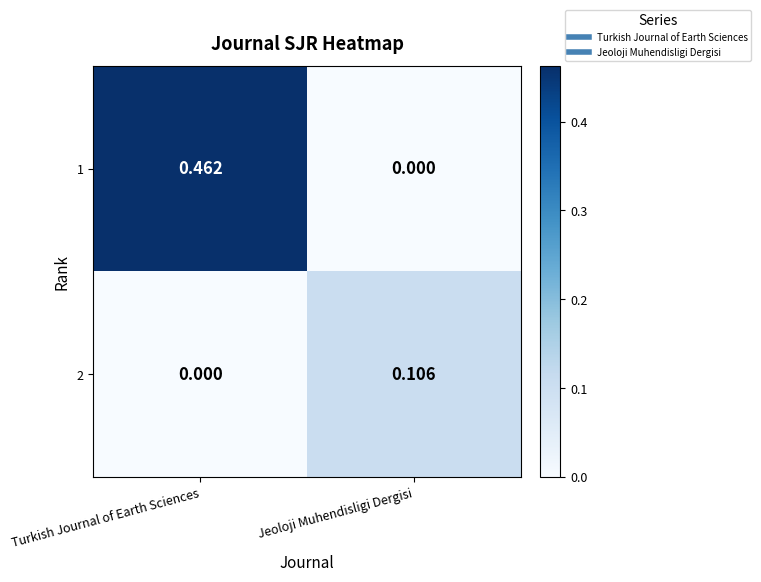

Is the value of 1 at Turkish Journal of Earth Sciences greater than the value of 2 at Turkish Journal of Earth Sciences?

Yes